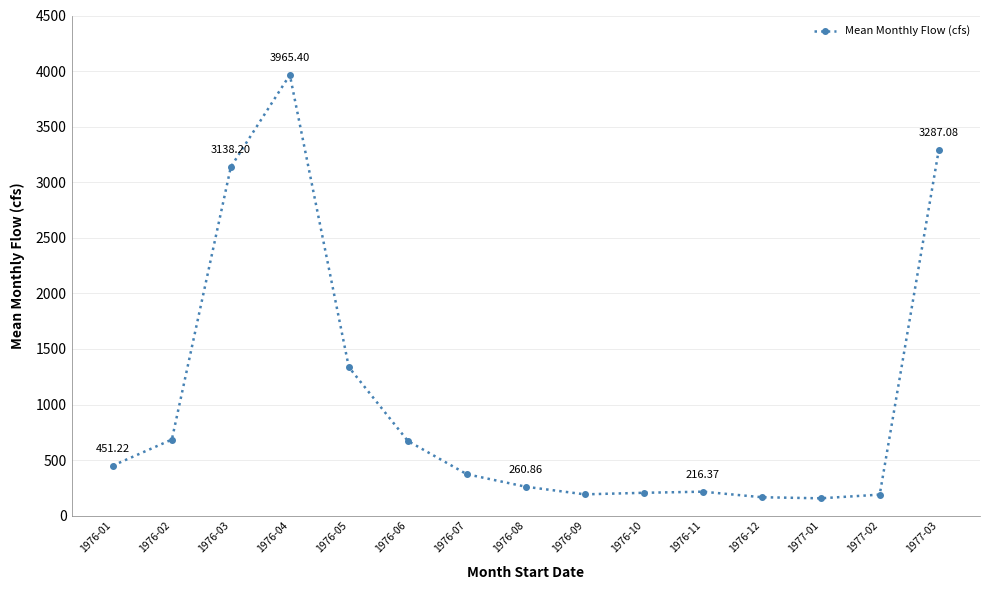

What value does the data have at 1976-03?

3138.2